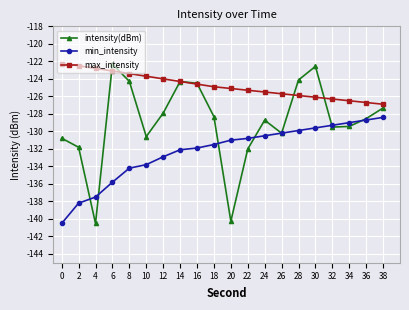

What is the greatest value displayed?

-122.3